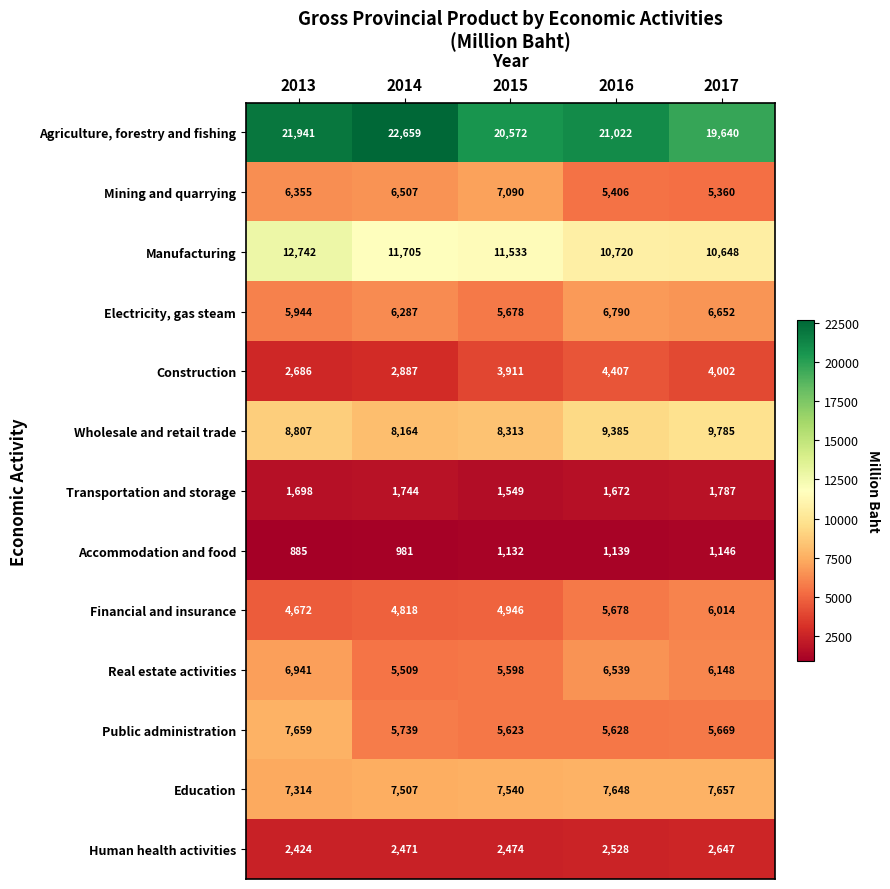

Between 2013 and 2014, which series saw the biggest shift?

Public administration